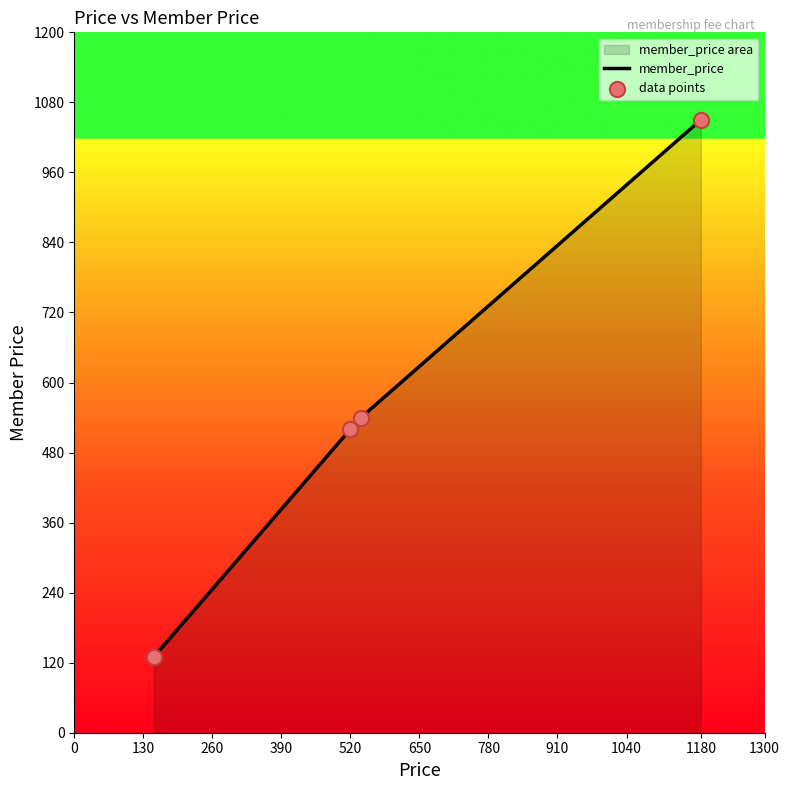

What is the change in value from 520 to 1180?

+530